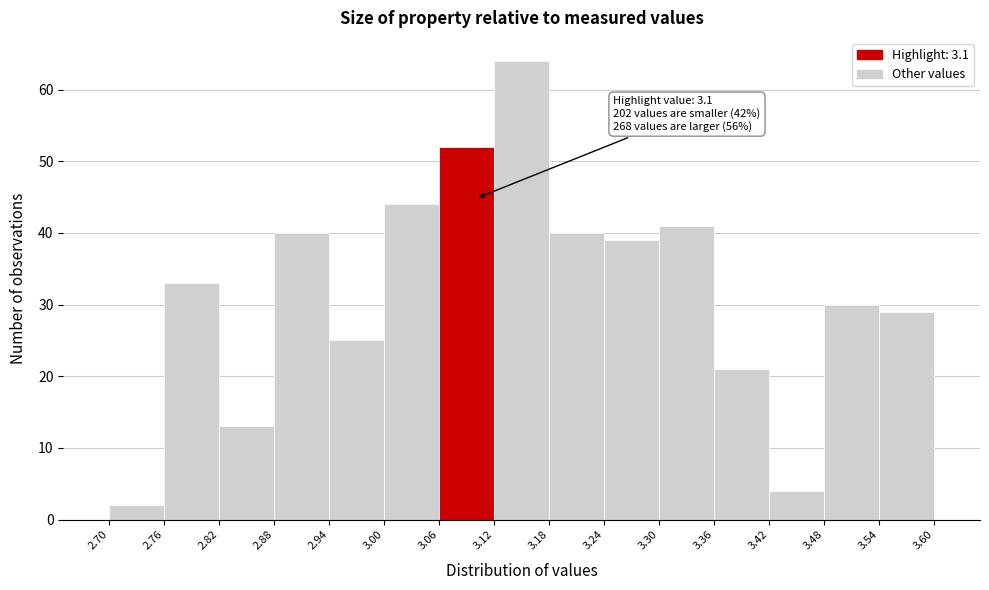

Over which range of the x-axis is the bar tallest?

3.12 to 3.18